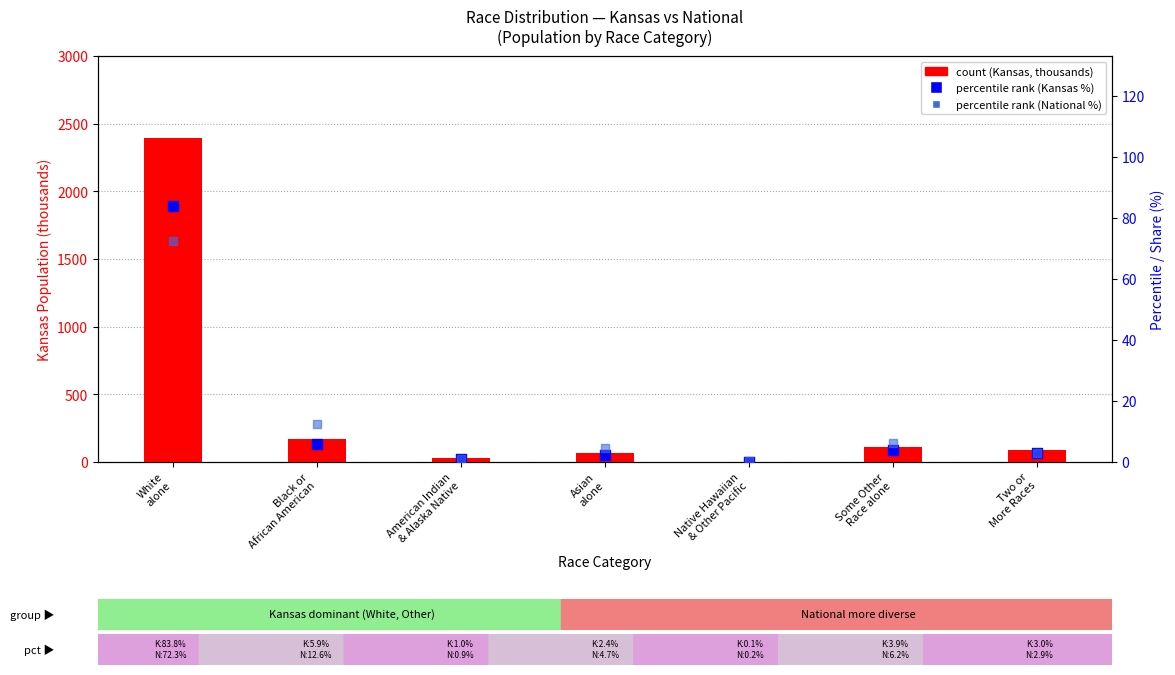

What is the total value across all series at American Indian
& Alaska Native?

30.0